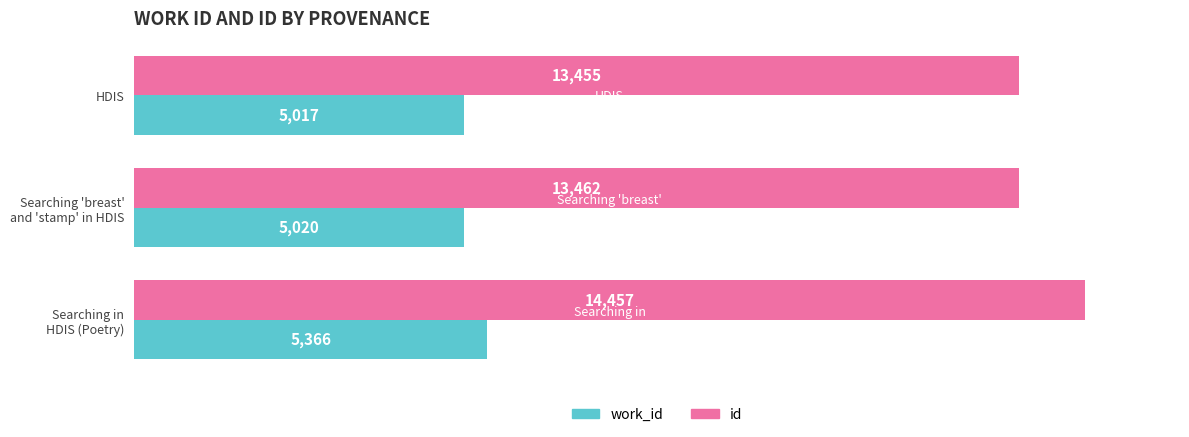

Which series has the largest range (max minus min)?

id